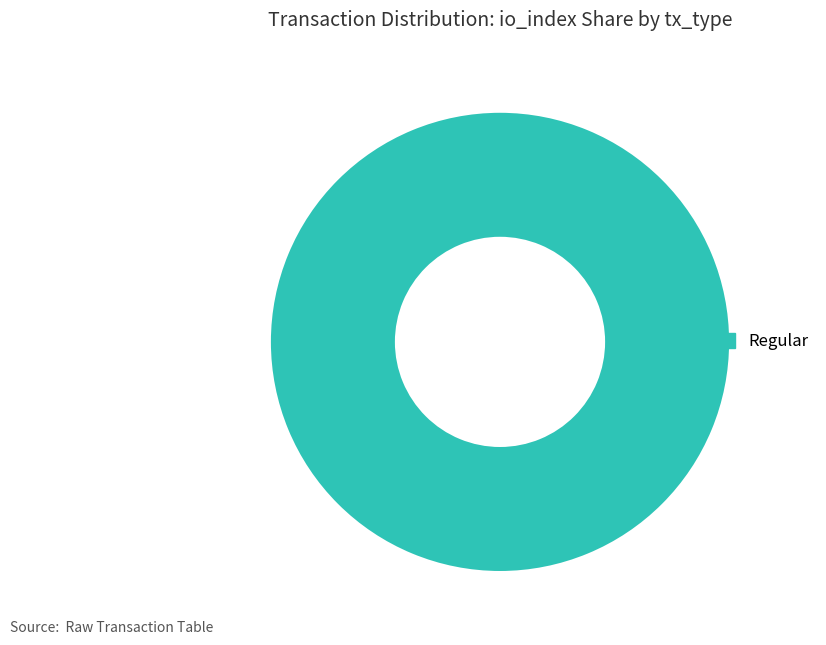

Rank the categories by value from lowest to highest.

Regular